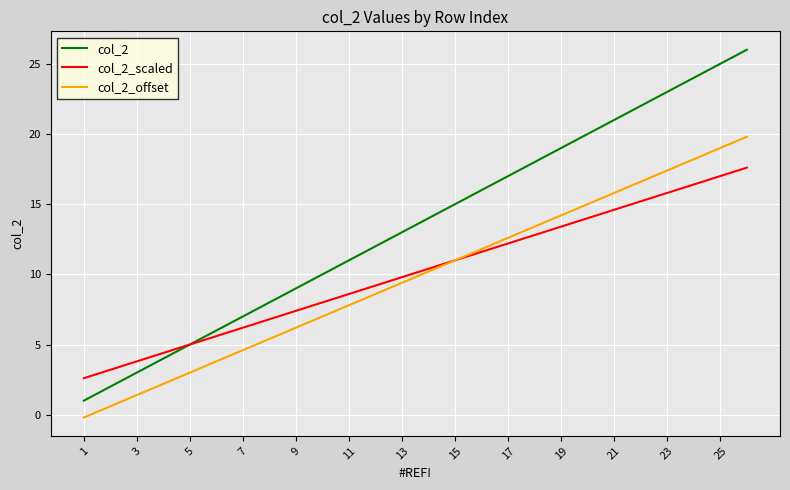

What is the minimum value for col_2?

1.0